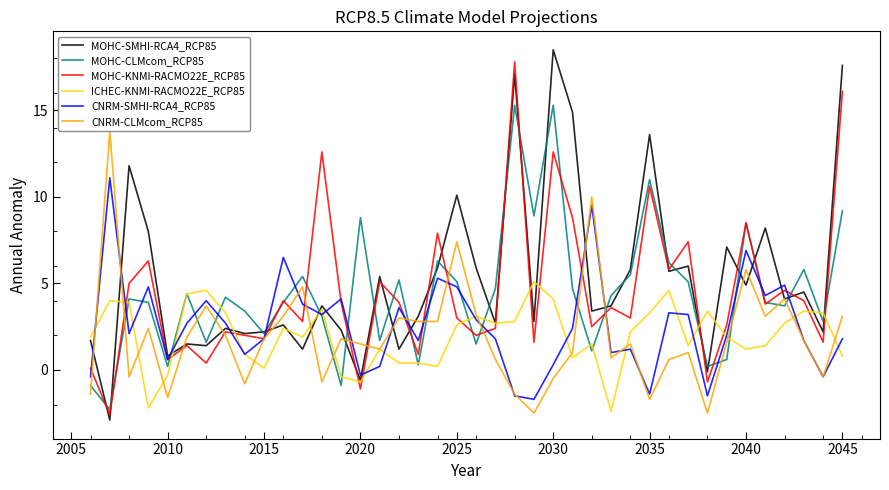

Is this an area chart (filled region under the line)?

No